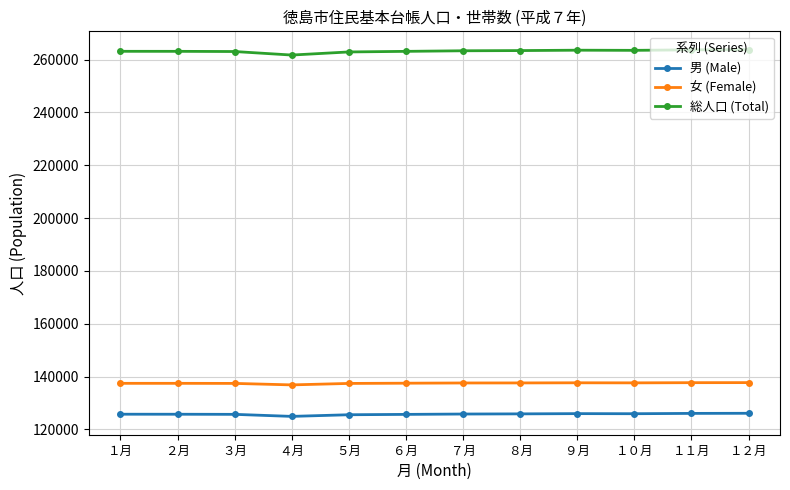

How many values in the 総人口 (Total) series are below 263336?

6